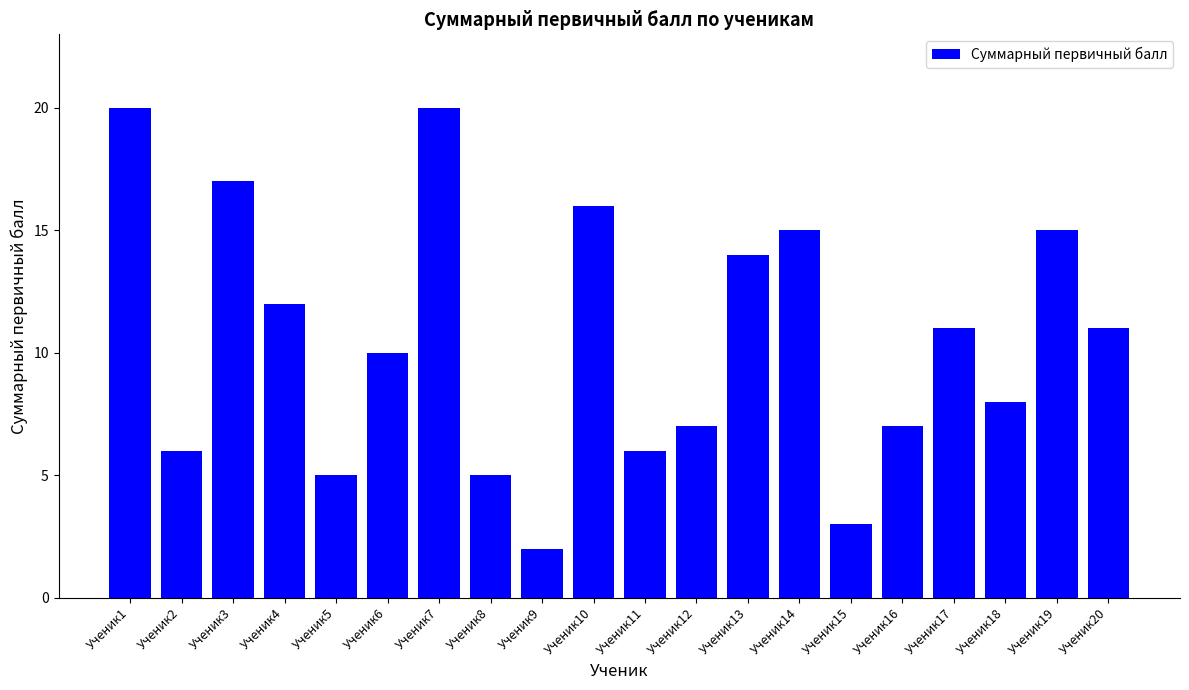

What is the maximum value shown in the chart?

20